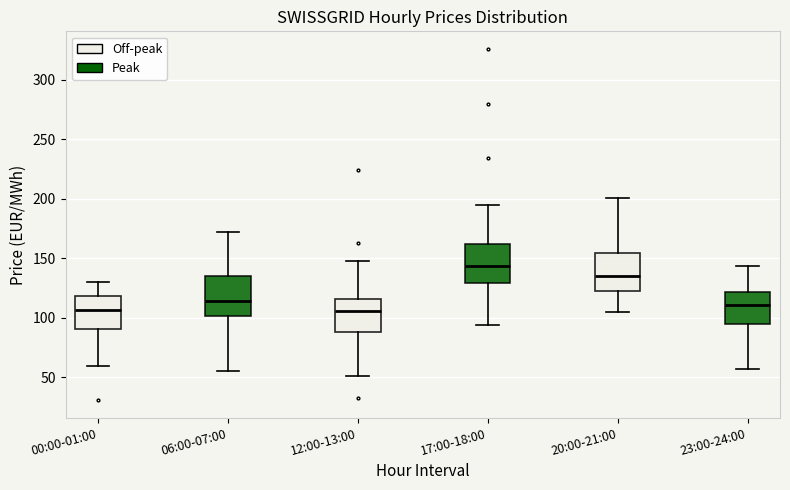

Which box's median line is the highest?

17:00-18:00